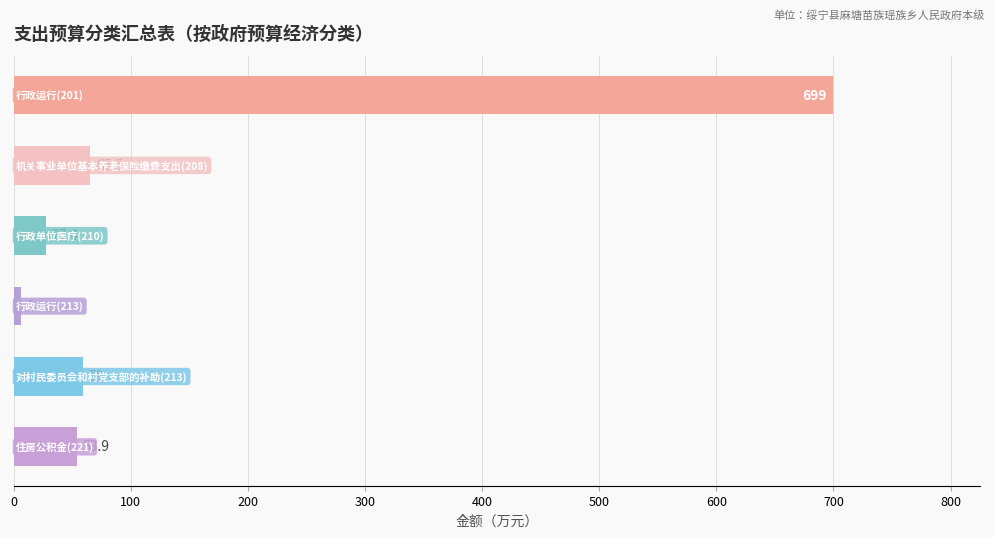

What is the sum of all values?

911.0